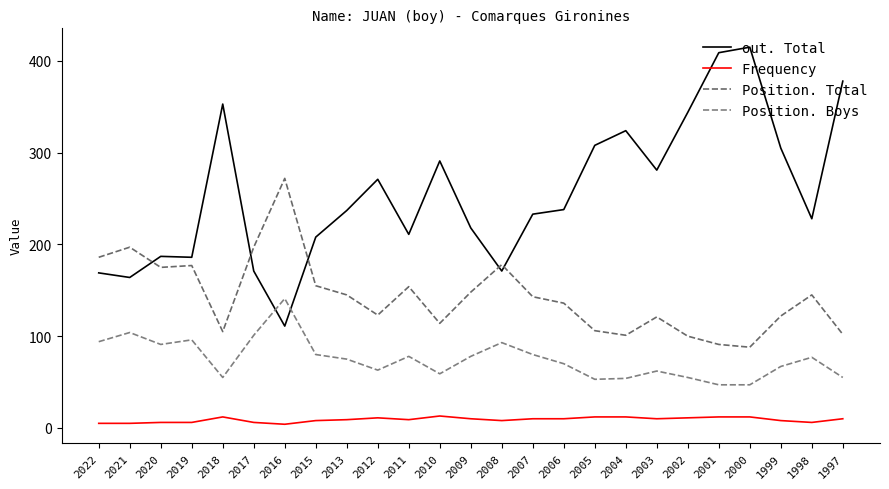

What is the difference between the second highest and second lowest values in the out. Total series?

245